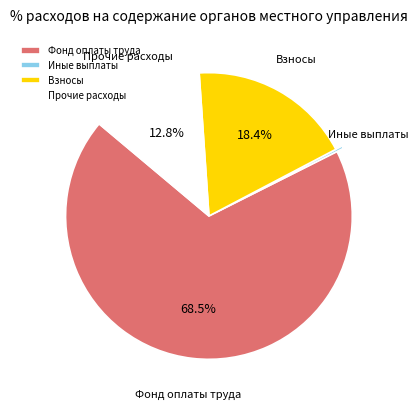

Is the sum of Взносы and Прочие расходы greater than half?

No